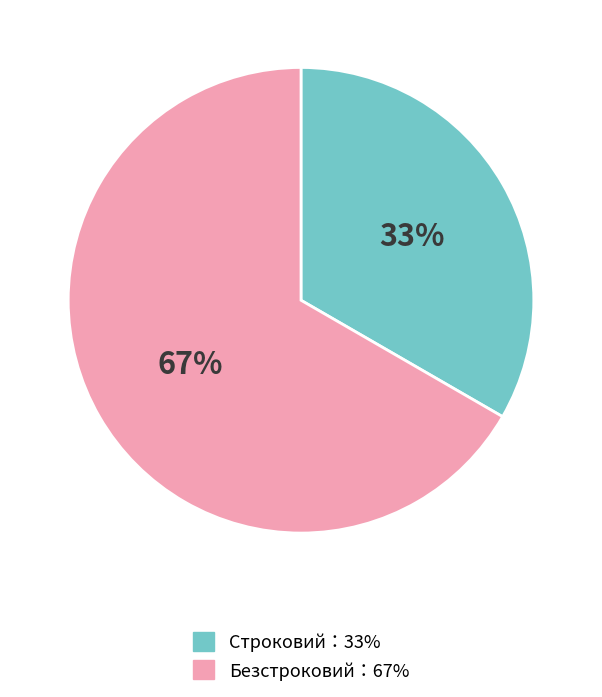

Is there a majority slice in this chart?

Yes